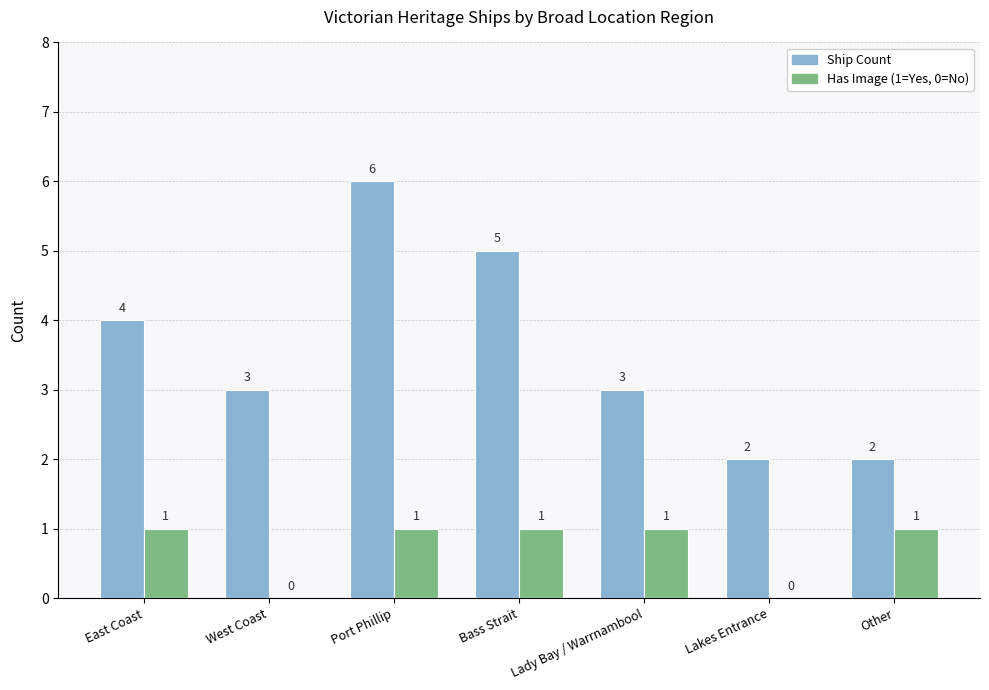

What value does the Ship Count series have at Bass Strait?

5